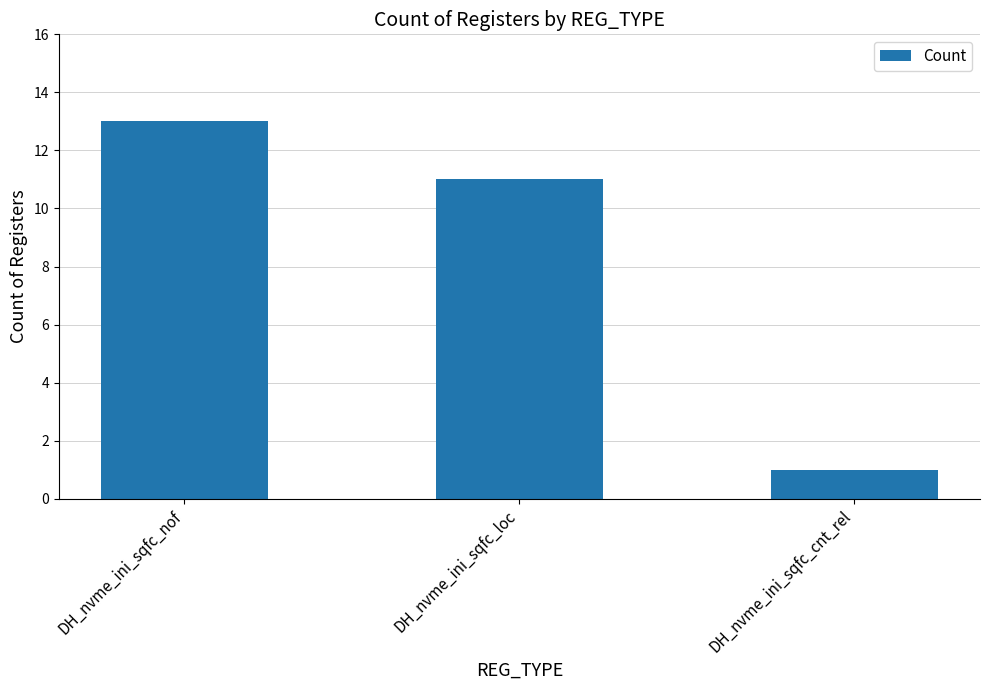

How many values are between 1 and 13?

3